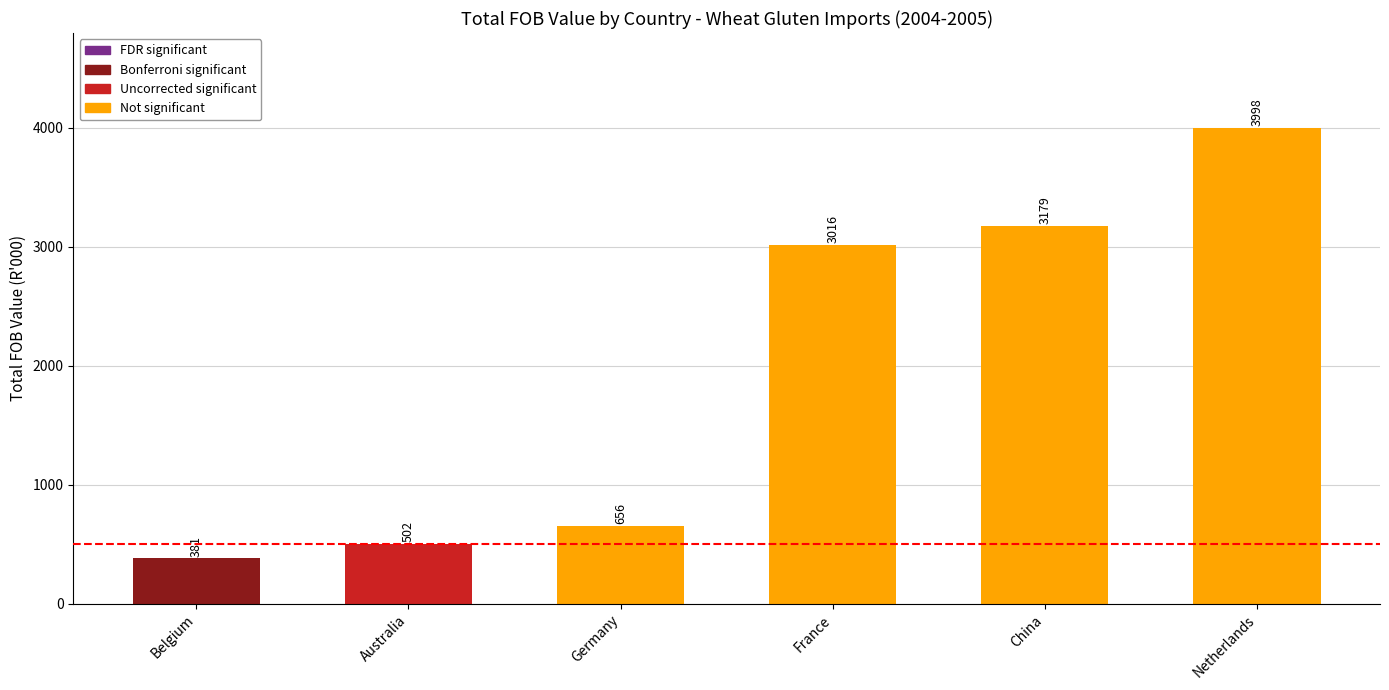

Reading left to right, list all the values displayed in this chart.

381	502	656	3016	3179	3998